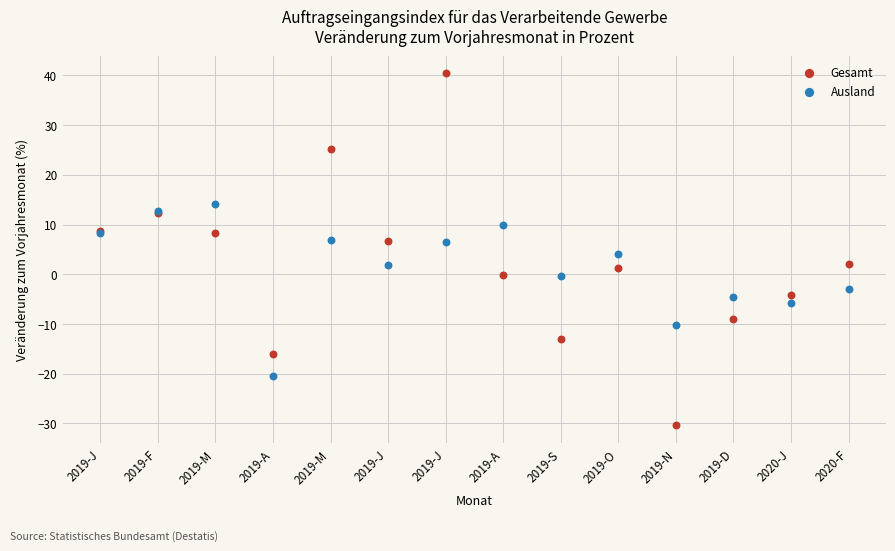

Which series reaches the maximum Y coordinate?

Gesamt